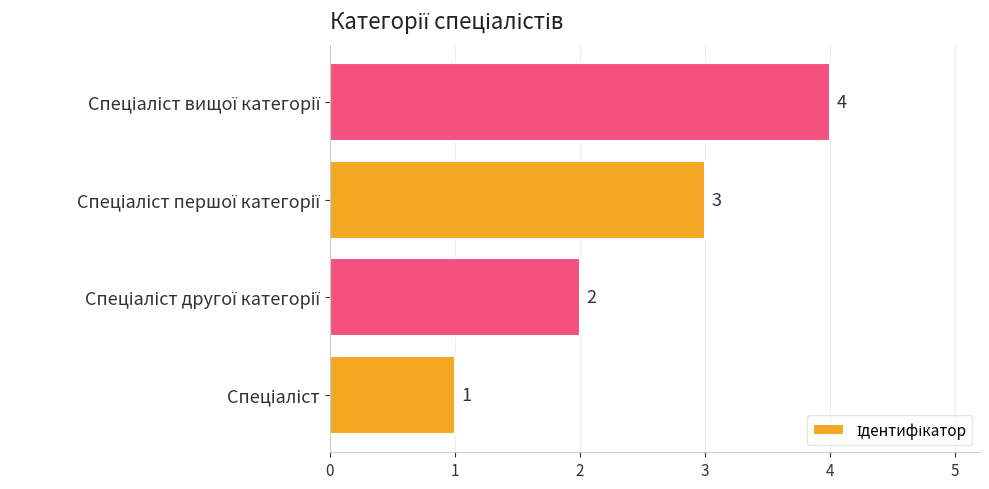

How many values are below 3?

2